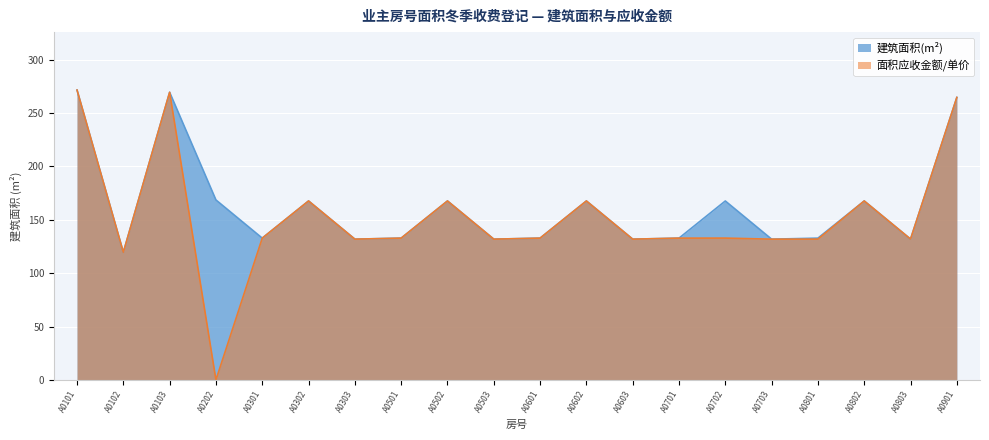

Reading left to right, what are all the values shown in this chart?

建筑面积(m2): A0101=271.6	A0102=119.6	A0103=269.5	A0202=168.6	A0301=132.8	A0302=167.7	A0303=131.9	A0501=132.8	A0502=167.7	A0503=131.9	A0601=132.8	A0602=167.7	A0603=131.9	A0701=132.8	A0702=167.7	A0703=131.9	A0801=132.8	A0802=167.7	A0803=131.9	A0901=264.7
面积应收金额(元): A0101=271.6	A0102=119.6	A0103=269.5	A0202=0.0	A0301=132.8	A0302=167.7	A0303=131.9	A0501=132.8	A0502=167.7	A0503=131.9	A0601=132.8	A0602=167.7	A0603=131.9	A0701=132.8	A0702=132.9	A0703=131.9	A0801=131.9	A0802=167.7	A0803=132.0	A0901=264.7